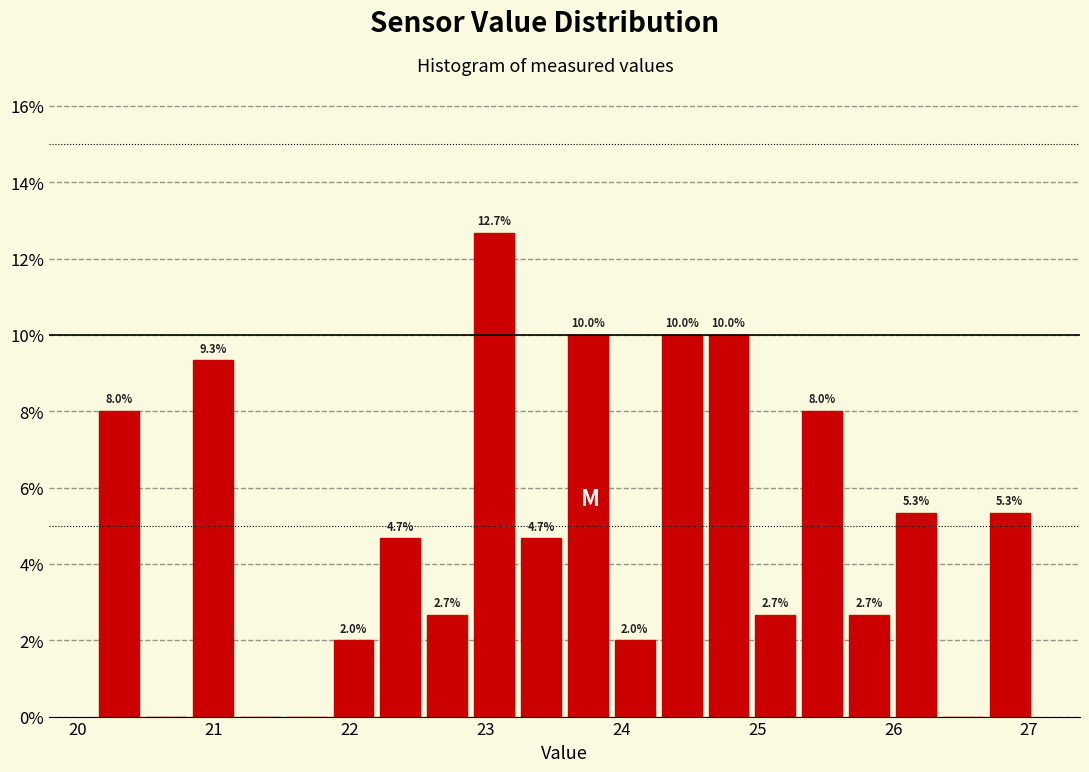

Read against the x-axis, roughly where is the centre of the tallest bar?

23.1